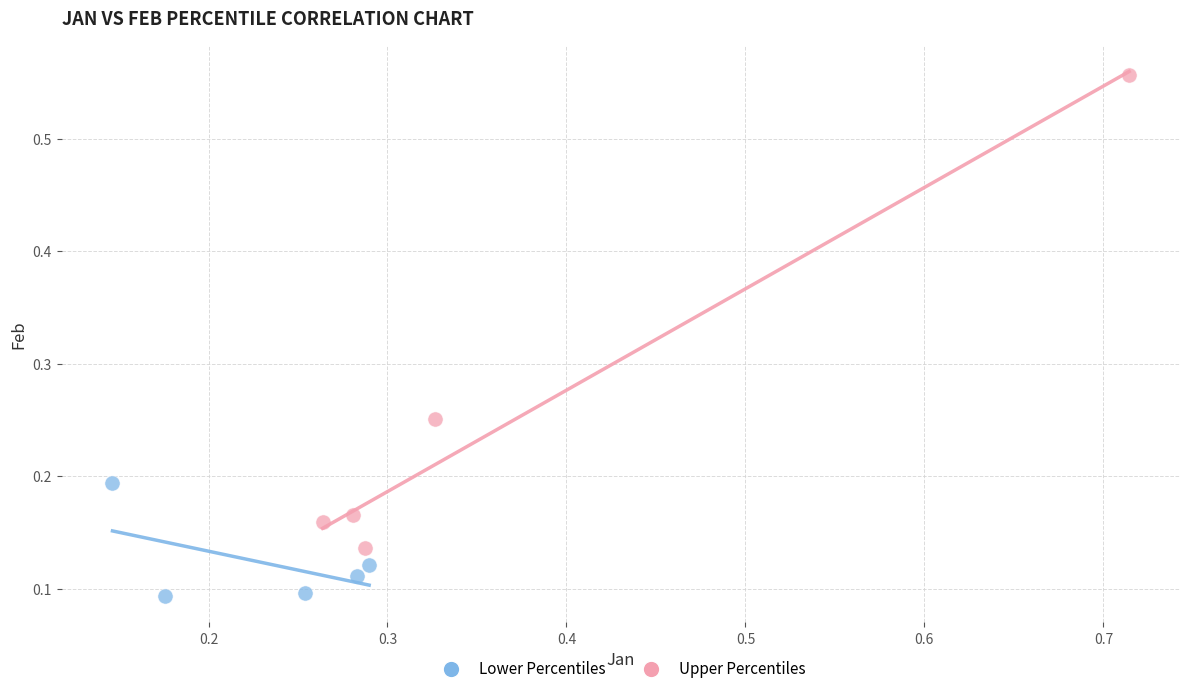

Which series contains the lowest Y value?

Lower Percentiles